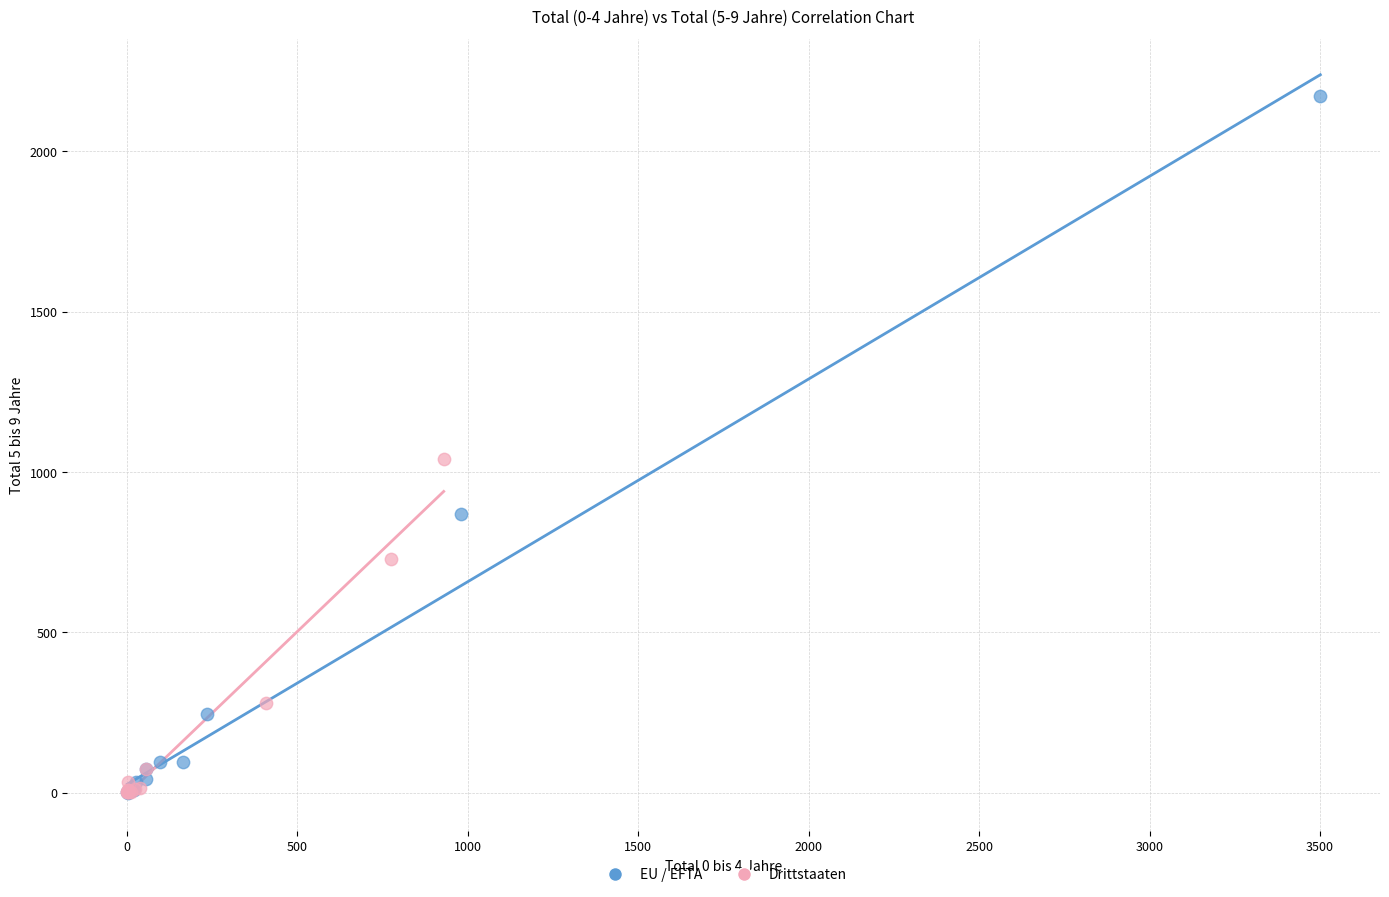

Which series has the widest spread of Y values?

EU / EFTA